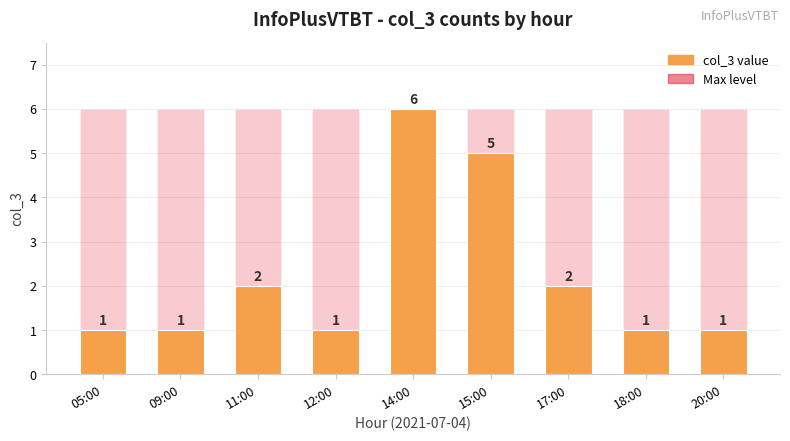

At which category is the sum across all series the highest?

14:00